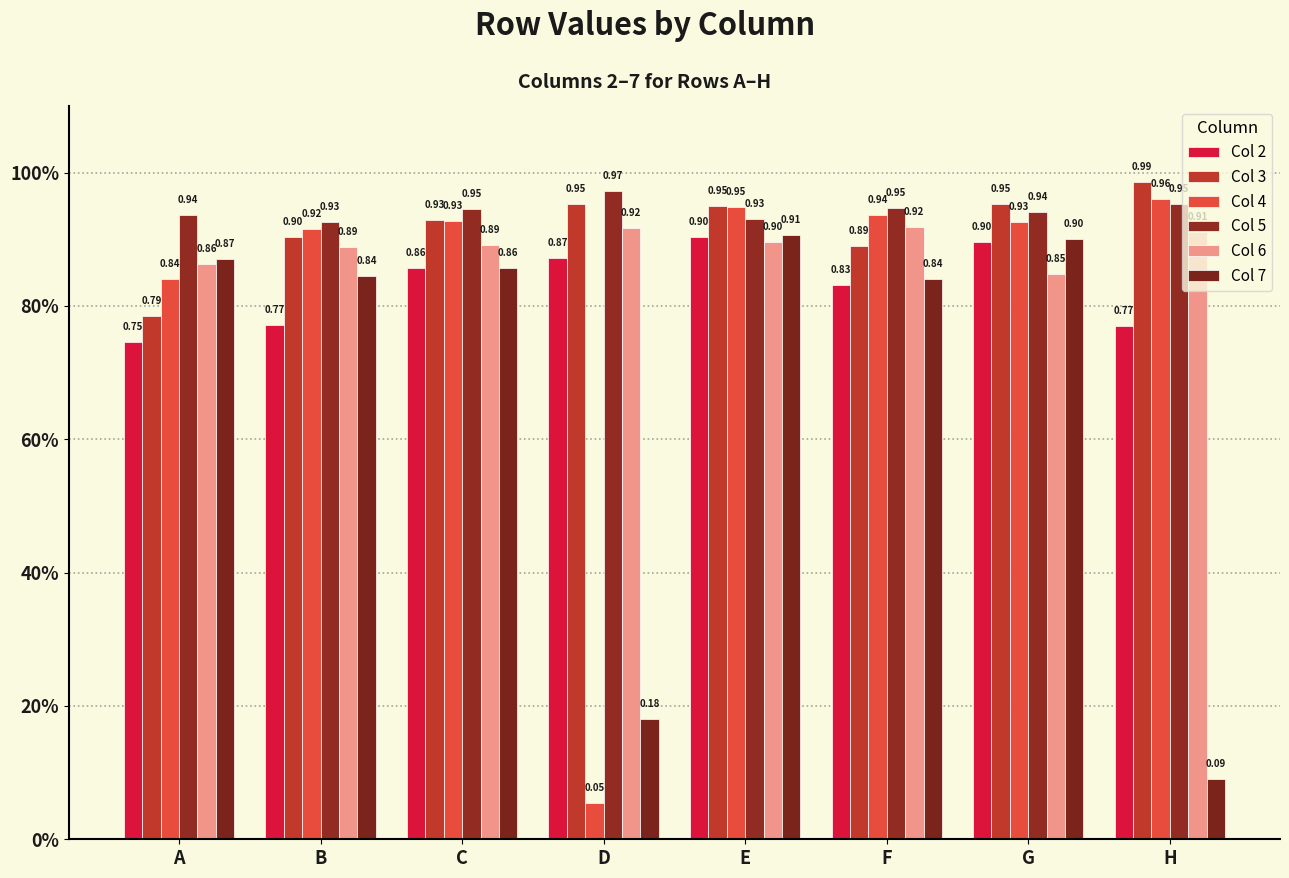

Where is Col 5 nearest to the value 0?

B